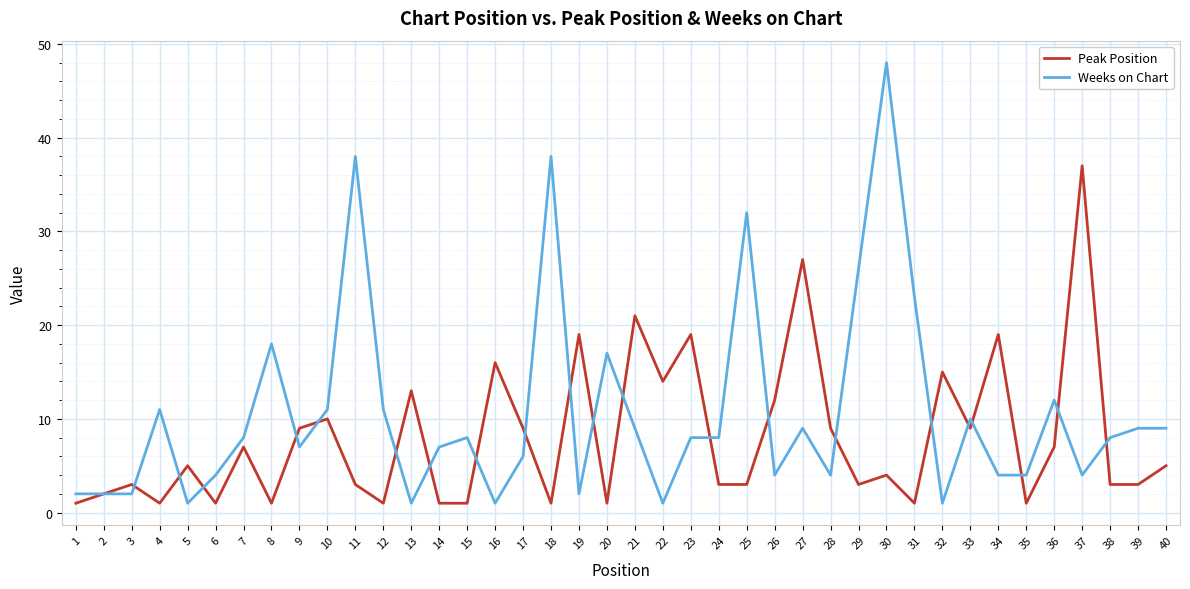

Where is the first local minimum for Peak Position?

4